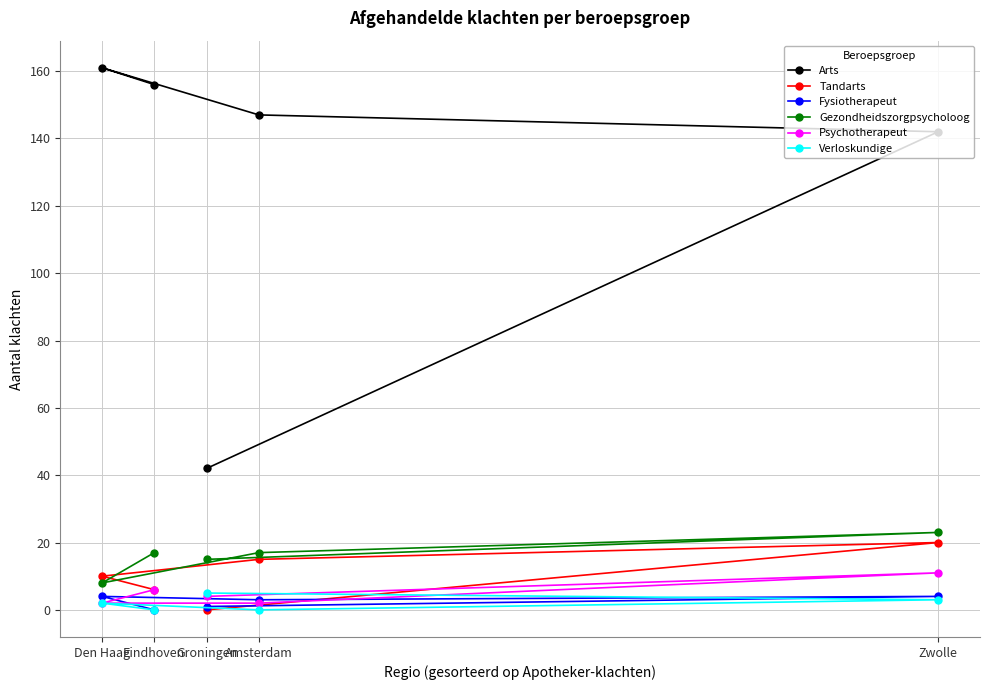

True or false: Gezondheidszorgpsycholoog and Arts intersect in this chart.

False